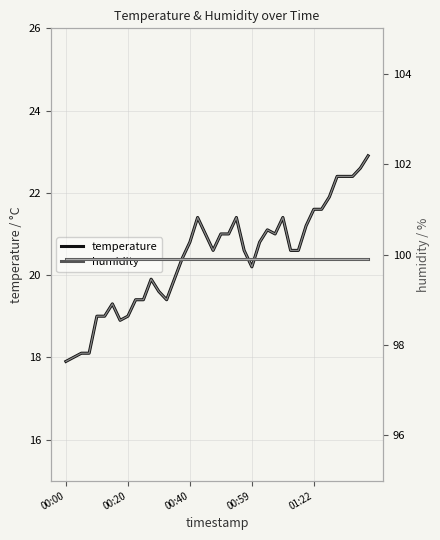

How many data points in temperature are less than 20?

15